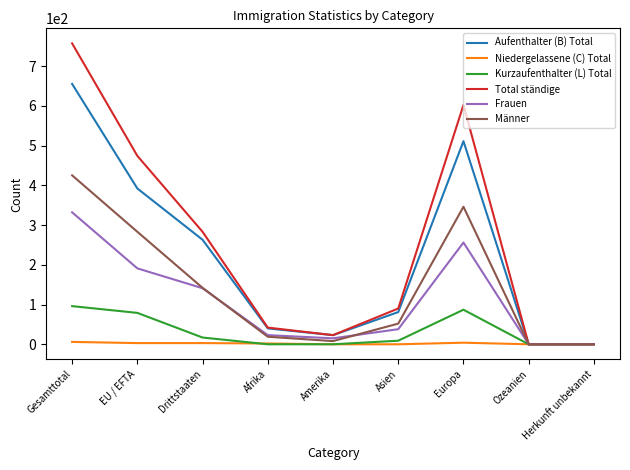

The value of Frauen at Afrika is 23. True or false?

True